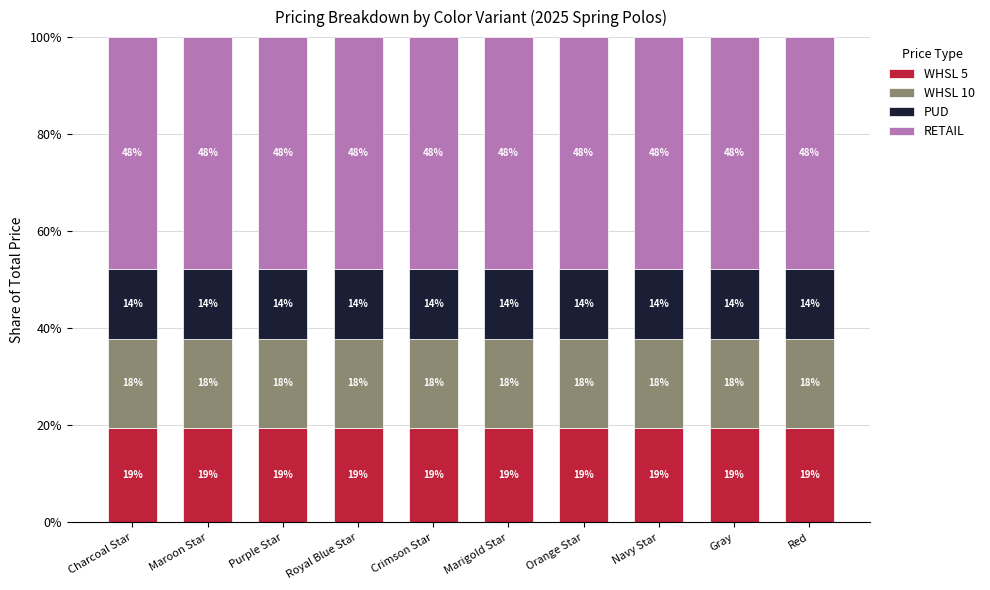

Is it true that RETAIL equals 47.9 at Purple Star?

True